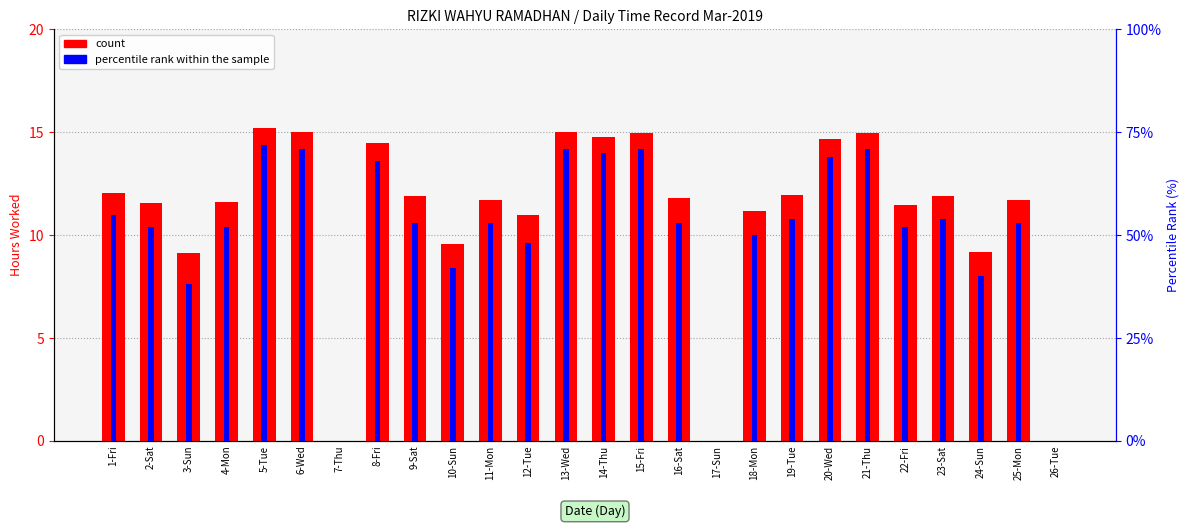

What is the greatest value displayed?

72.0